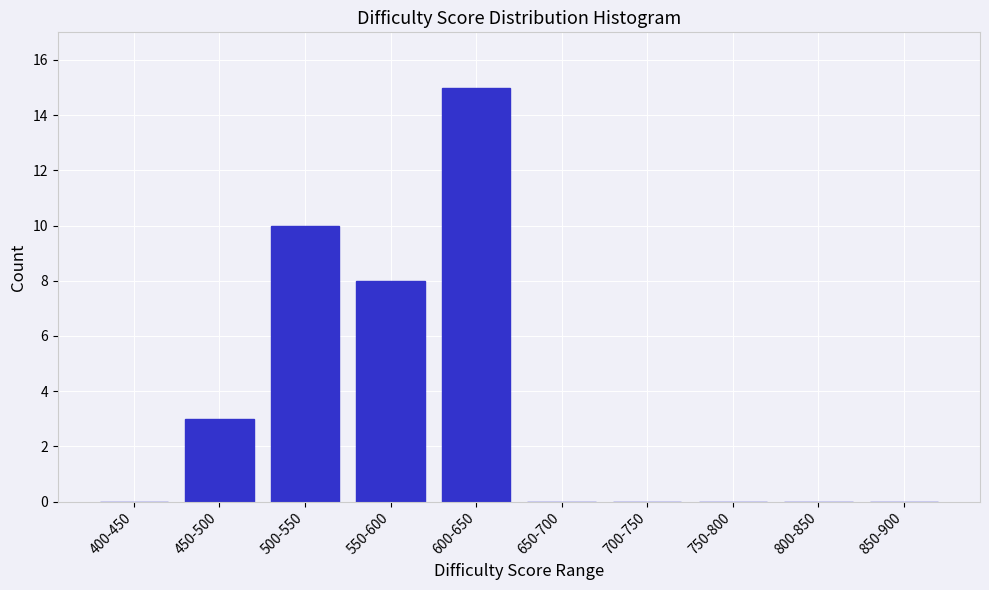

Reading left to right, what are all the values shown in this chart?

400-450=0	450-500=3	500-550=10	550-600=8	600-650=15	650-700=0	700-750=0	750-800=0	800-850=0	850-900=0